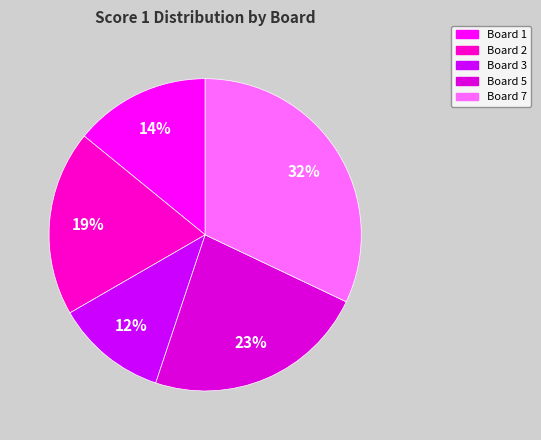

Count the number of slices in the pie.

5